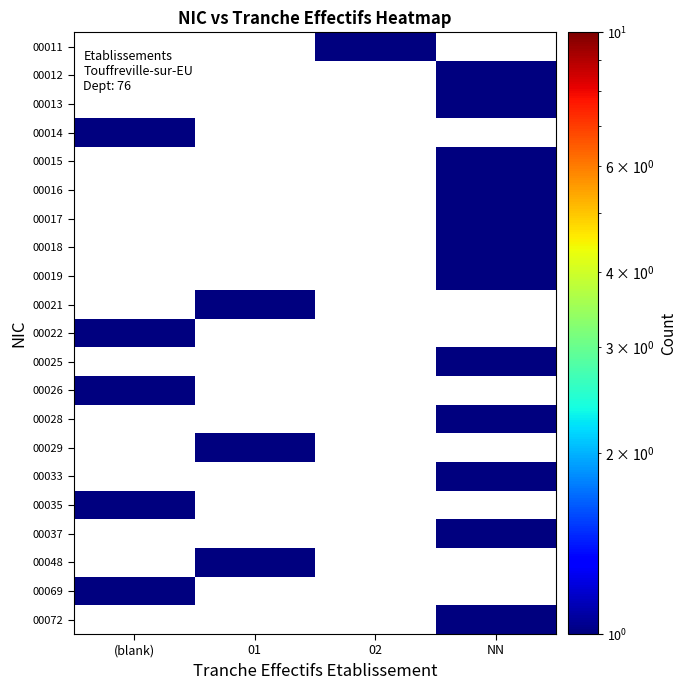

List the series in order of their peak value, lowest first.

00011, 00012, 00013, 00014, 00015, 00016, 00017, 00018, 00019, 00021, 00022, 00025, 00026, 00028, 00029, 00033, 00035, 00037, 00048, 00069, 00072